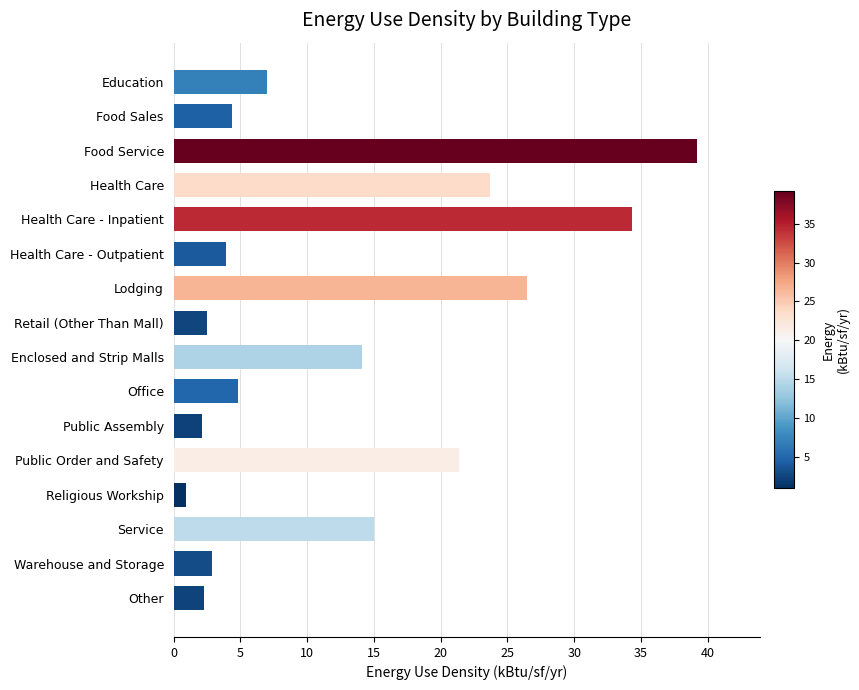

What is the average value?

12.8